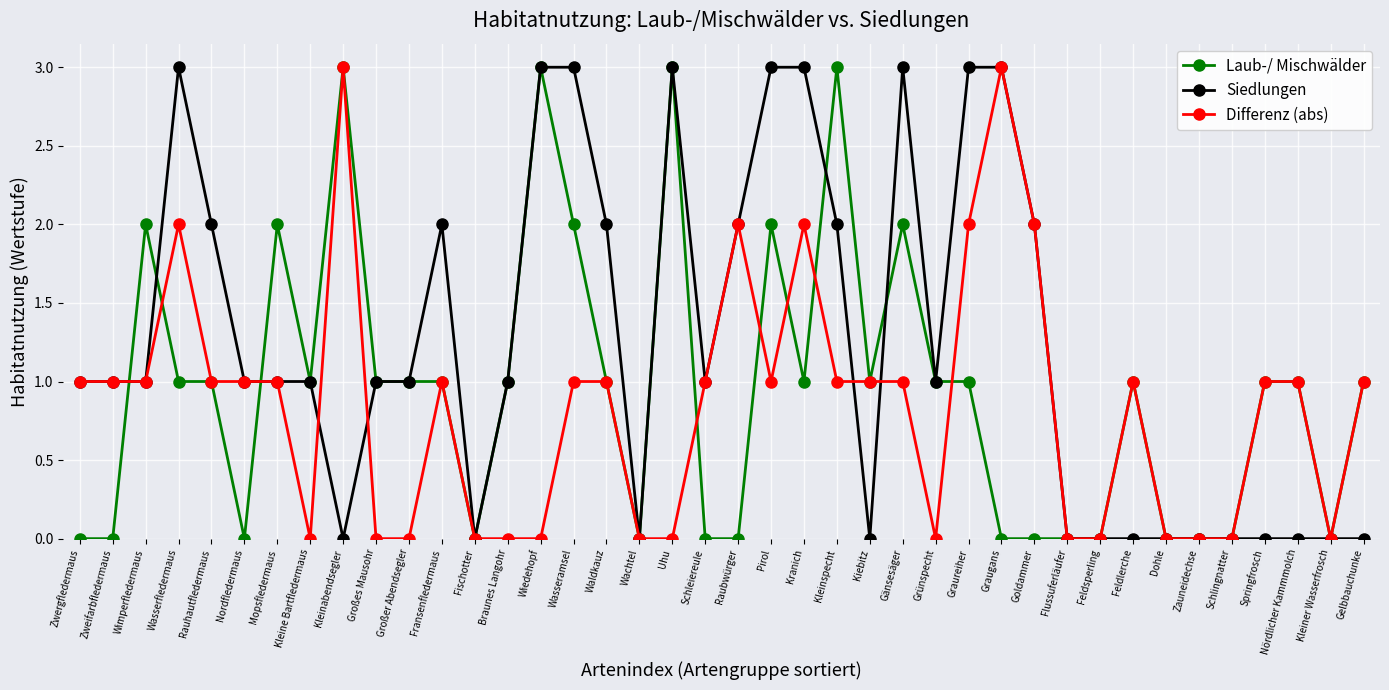

True or false: Differenz (abs) has more than 1 interior local peaks.

True